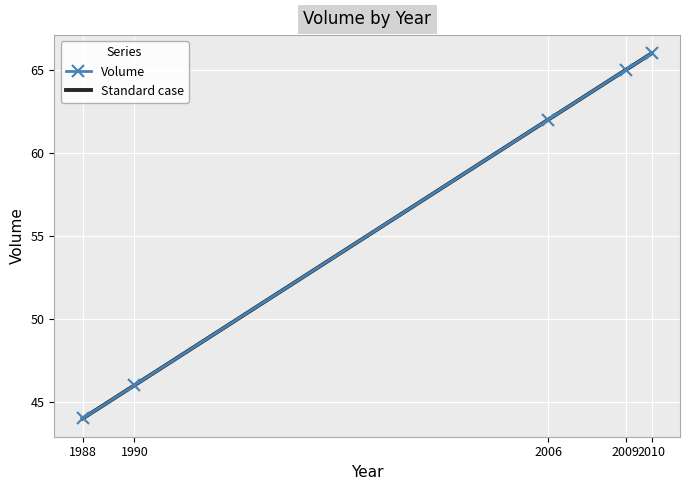

What is the total value across all series at 2009?

130